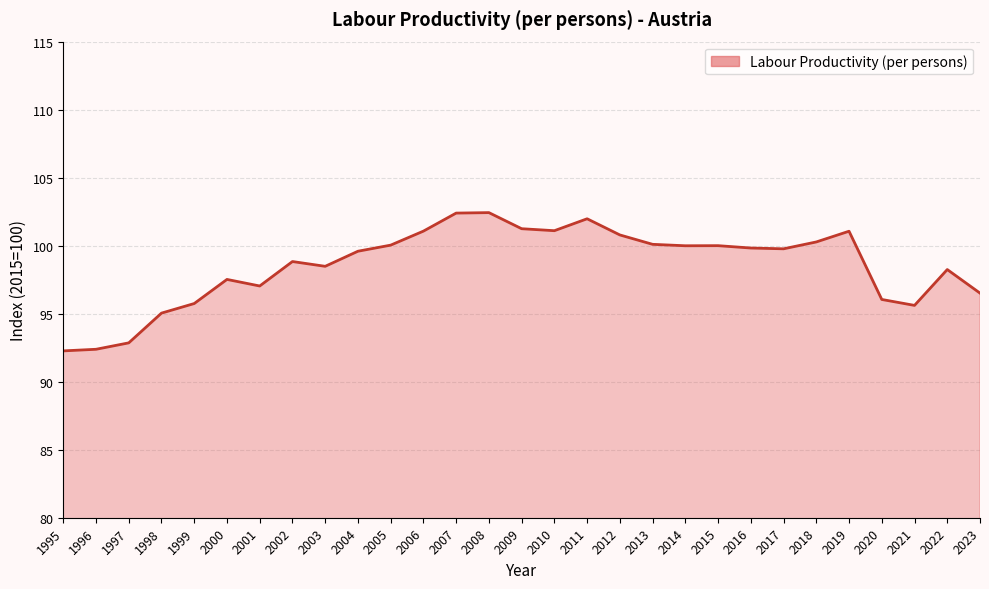

Read the value at 1996.

92.4